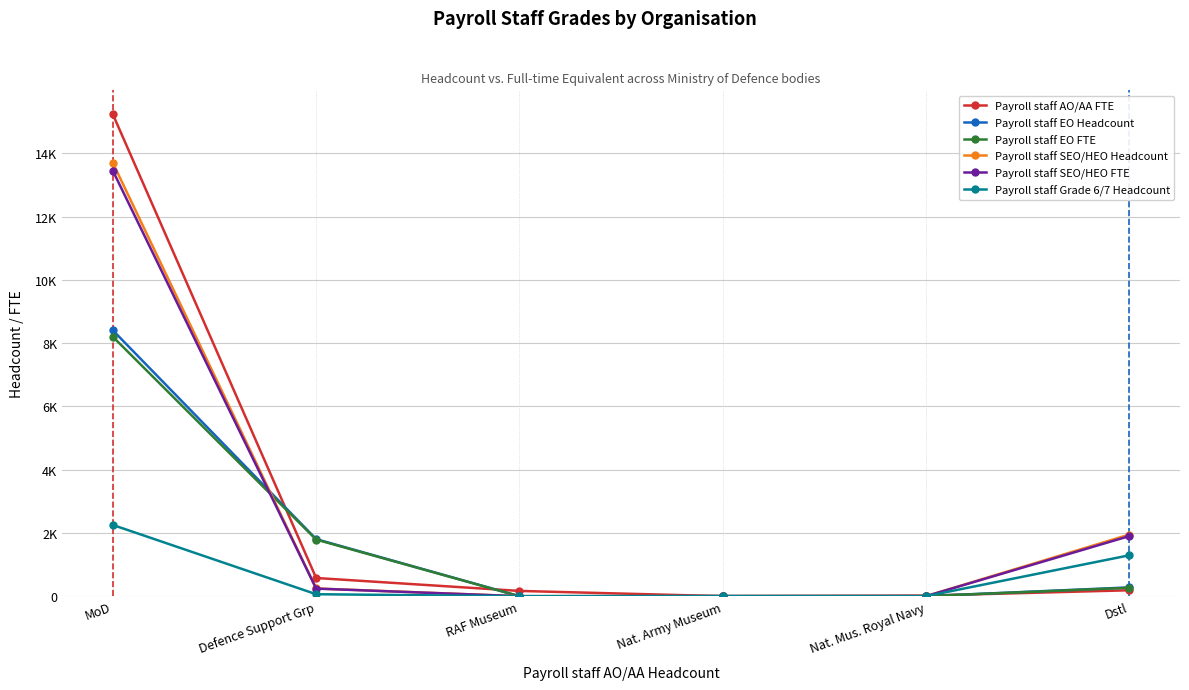

Is the value of Payroll staff Grade 6/7 Headcount at Nat. Army Museum greater than the value of Payroll staff EO Headcount at MoD?

No